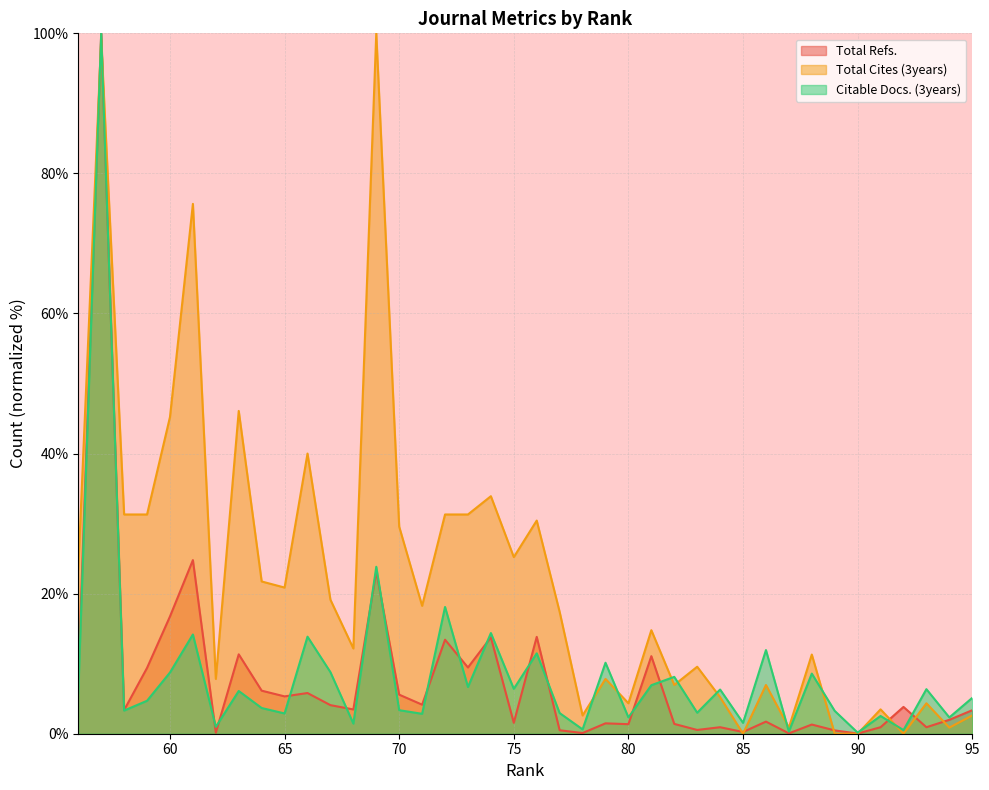

In Total Cites (3years), how many points are lower than both neighbors (excluding endpoints)?

12